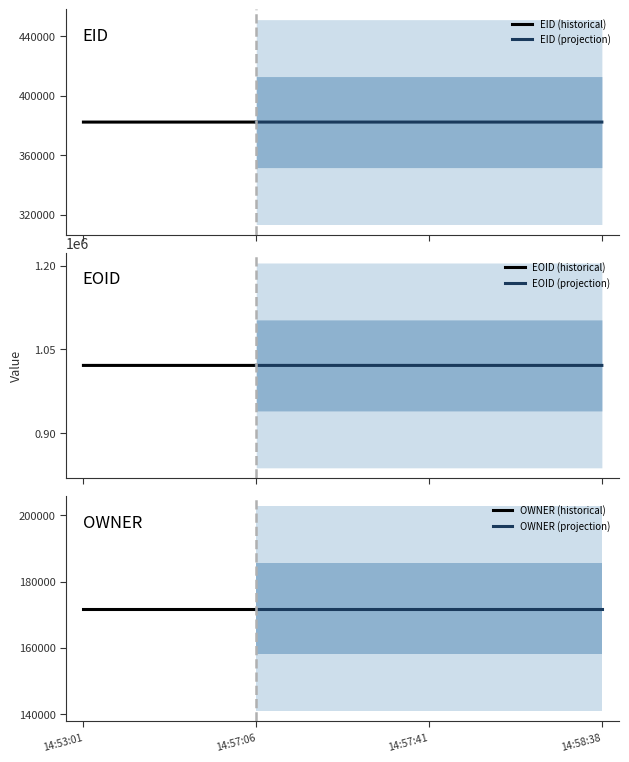

What is the highest value of the EID (projection) series?

382282